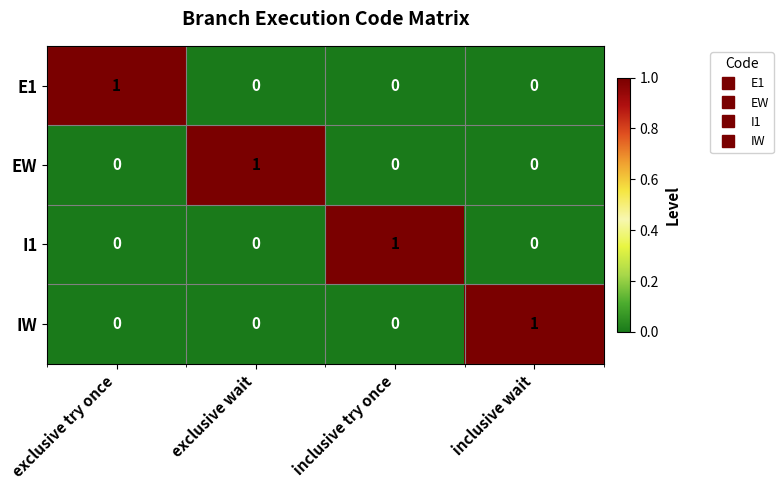

How many E1 values are between 0 and 1?

4